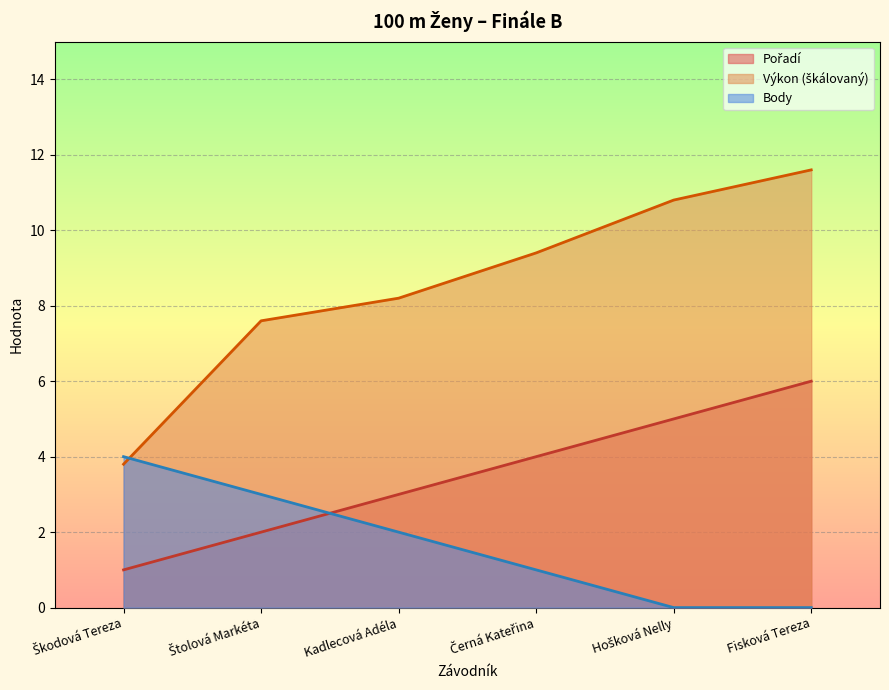

Is the value of Pořadí at Škodová Tereza greater than the value of Výkon at Škodová Tereza?

No